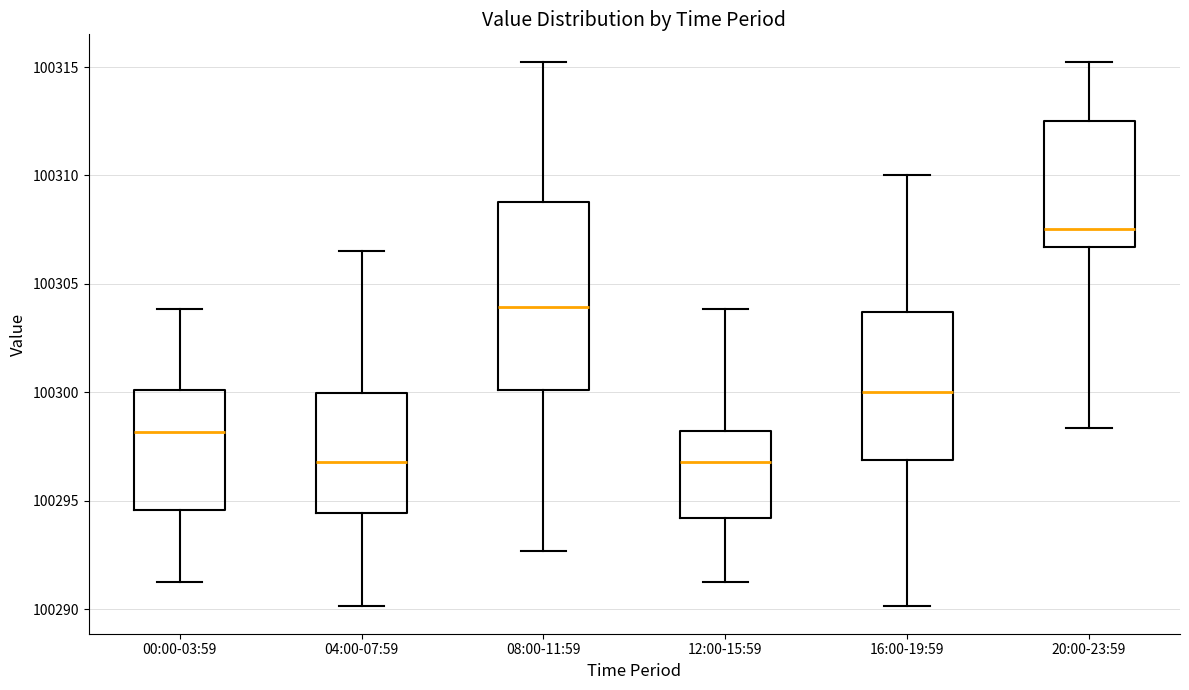

Where is the lower edge of the box for 04:00-07:59 on the y-axis? The values are not printed on the chart, so give them approximately, as read against the axis.

100294.5